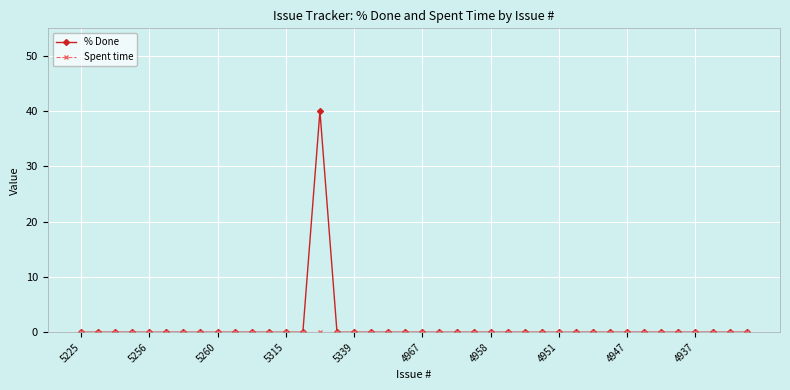

How many data points does each series have?

40